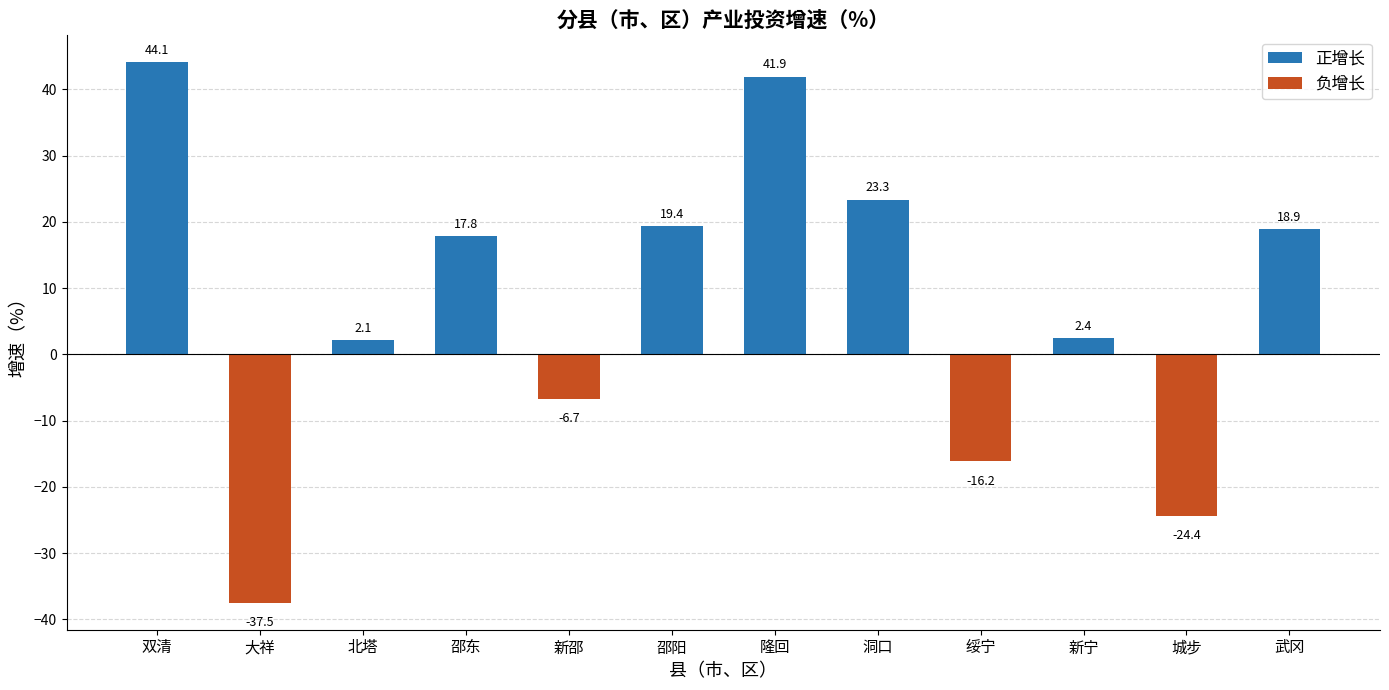

Reading left to right, transcribe all the data shown in this chart.

44.1	-37.5	2.1	17.8	-6.7	19.4	41.9	23.3	-16.2	2.4	-24.4	18.9